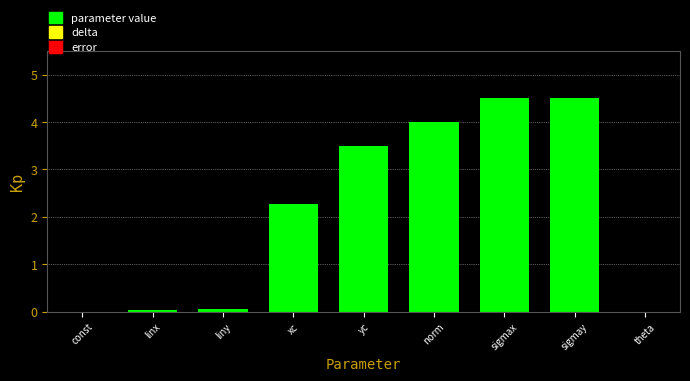

Which has a higher value, liny or sigmax?

sigmax